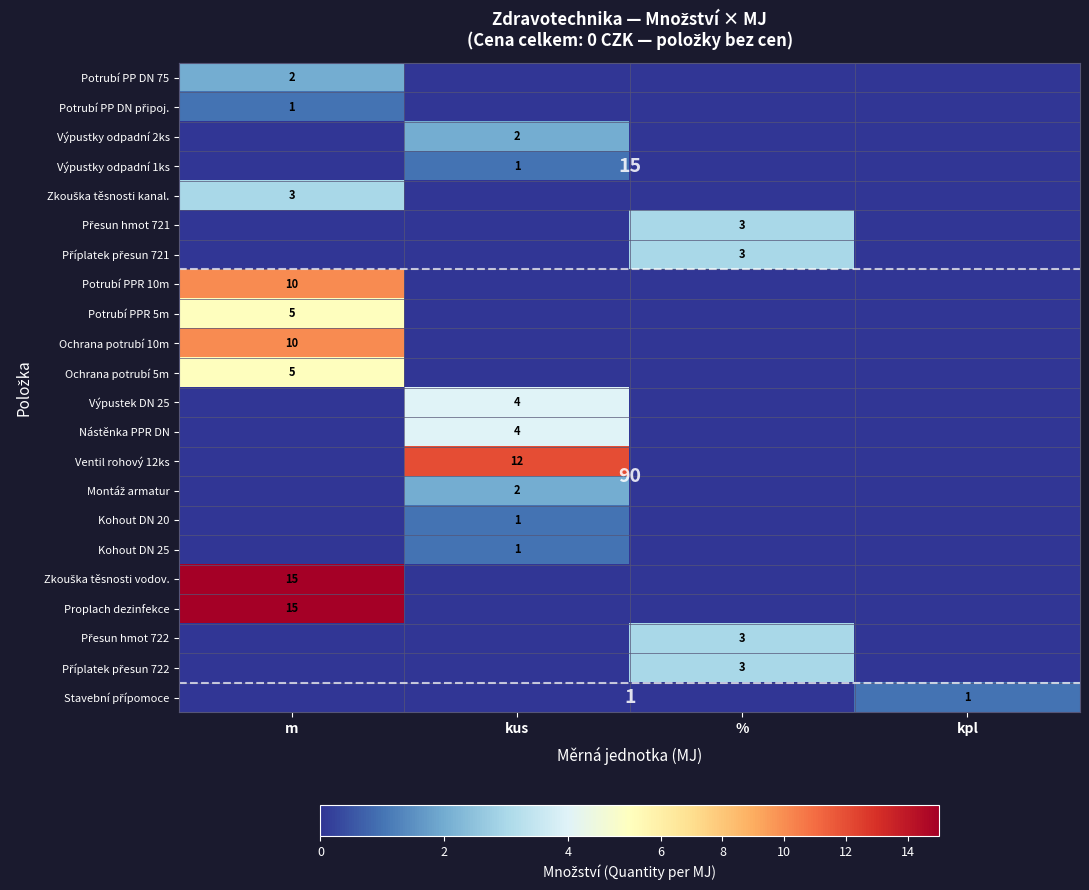

What is the maximum value for Proplach dezinfekce?

15